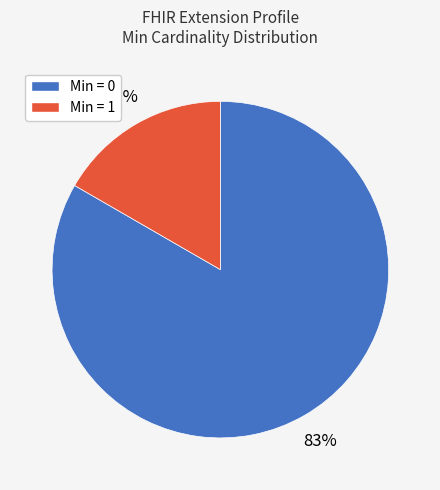

To the nearest percent, what is the average slice percentage?

50%